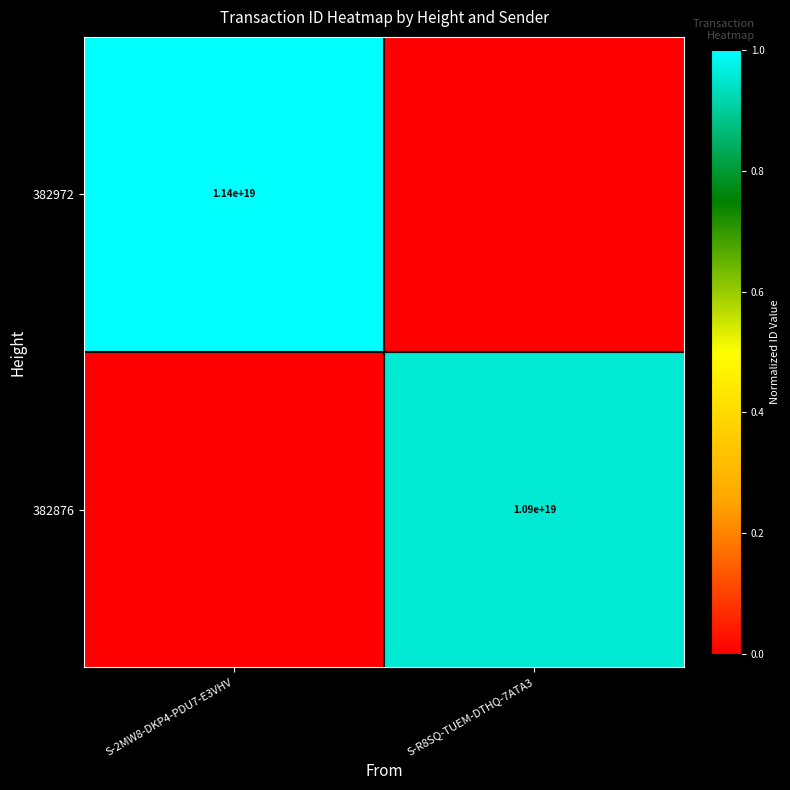

The value of 382876 at S-R8SQ-TUEM-DTHQ-7ATA3 is 15328515991313410048. True or false?

False